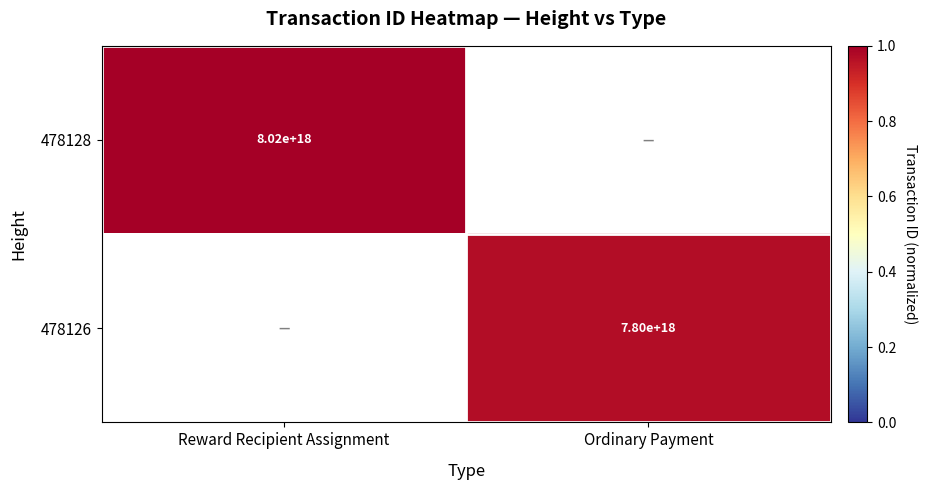

True or false: 478128 has a value of 8020000000000000000 at Reward Recipient Assignment.

True